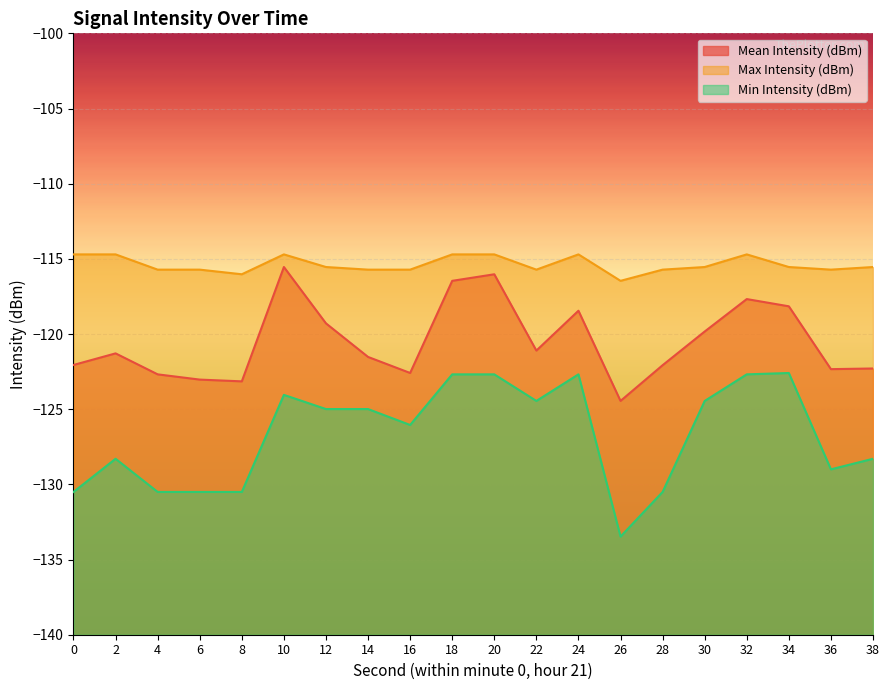

What is the value of the Max Intensity (dBm) point at the 15th from the left?

-115.7